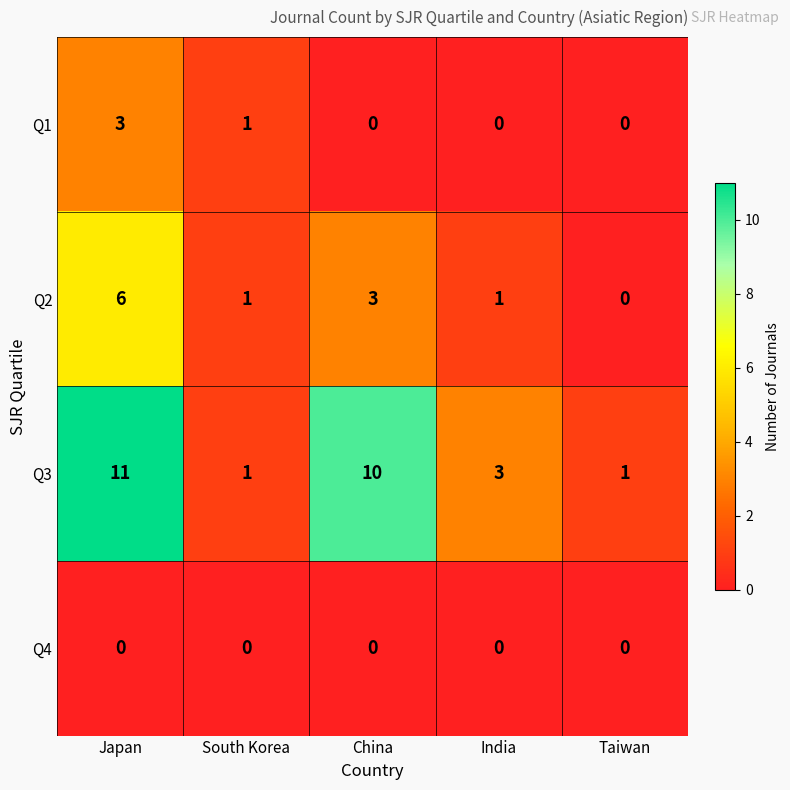

What is the difference between the second highest and minimum values in the Q3 series?

9